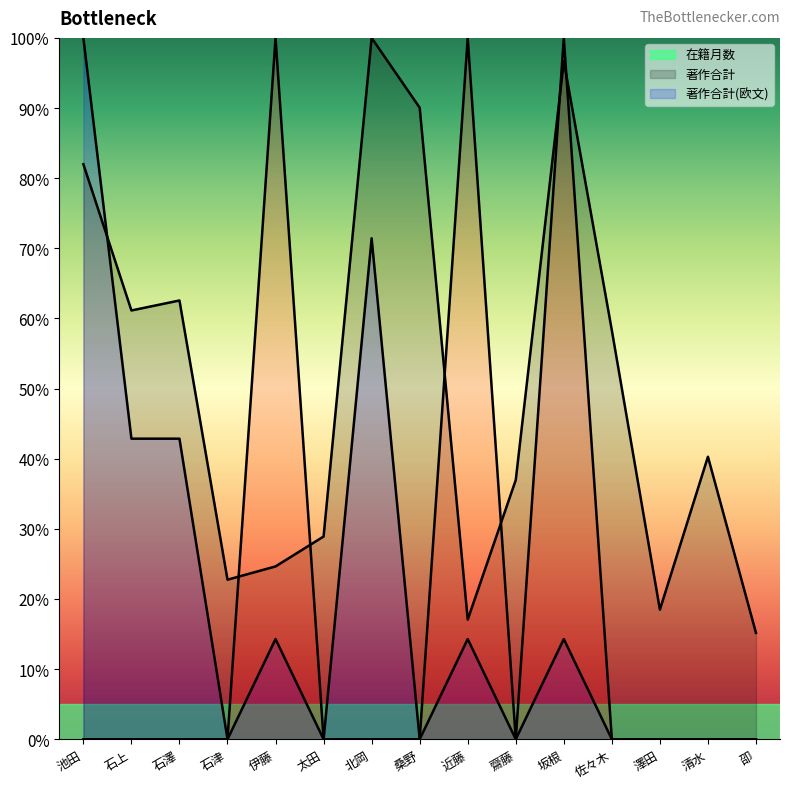

At 近藤, list the series in order from largest to smallest.

著作合計(欧文), 在籍月数, 著作合計